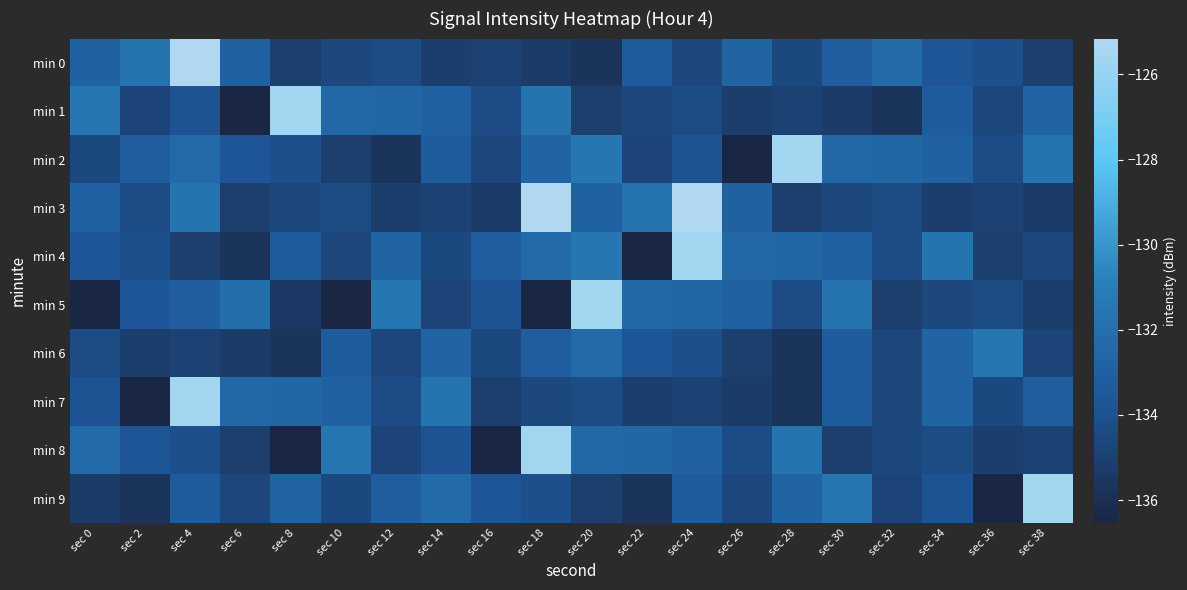

Which series has the largest range (max minus min)?

min 5